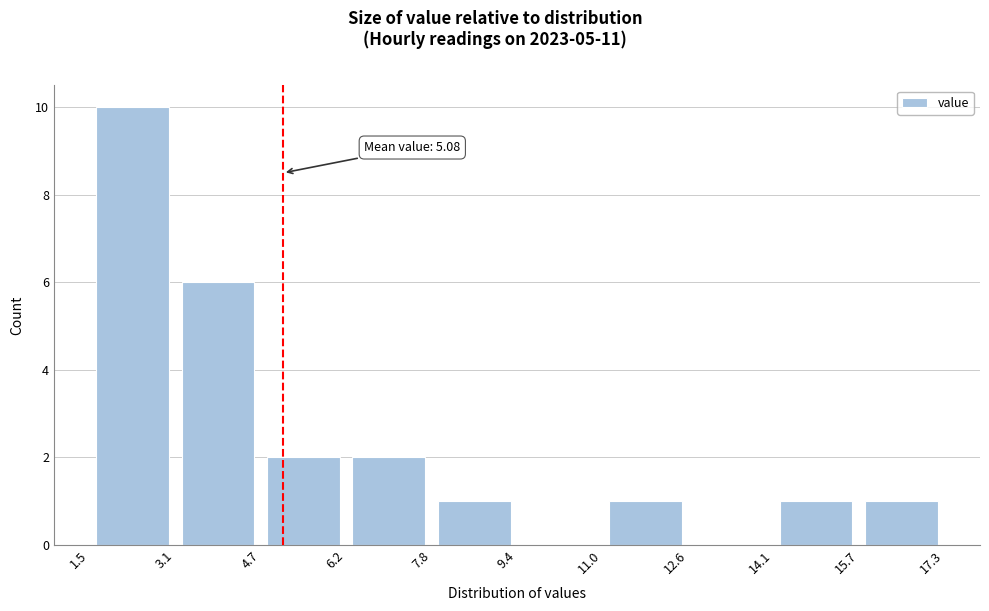

Which range on the x-axis has the tallest bar?

1.5 to 3.1